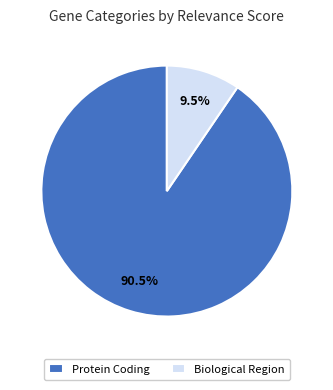

Rank the categories by value from lowest to highest.

Biological Region, Protein Coding